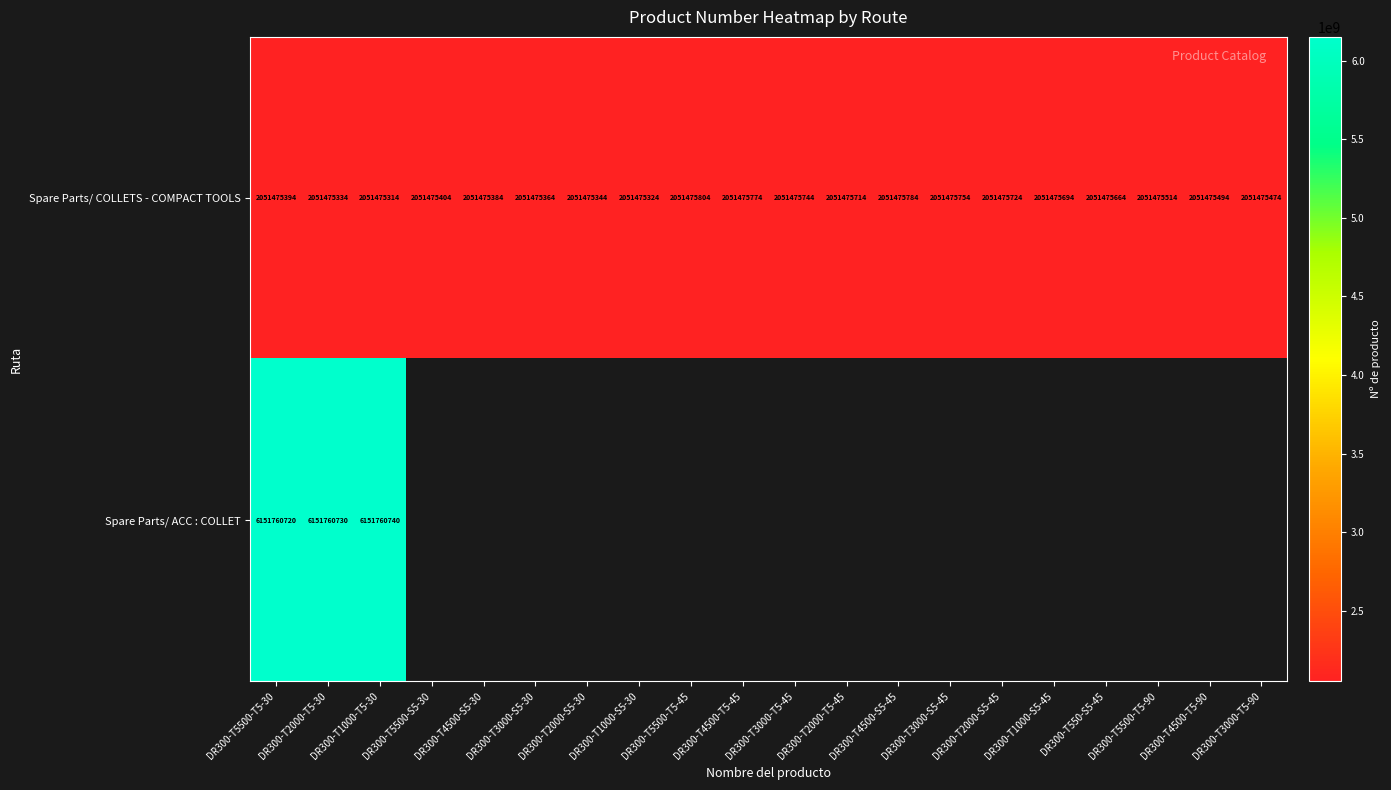

What is the sum of the Spare Parts/ COLLETS - COMPACT TOOLS values at DR300-T2000-S5-30 and DR300-T4500-T5-45?

4102951118